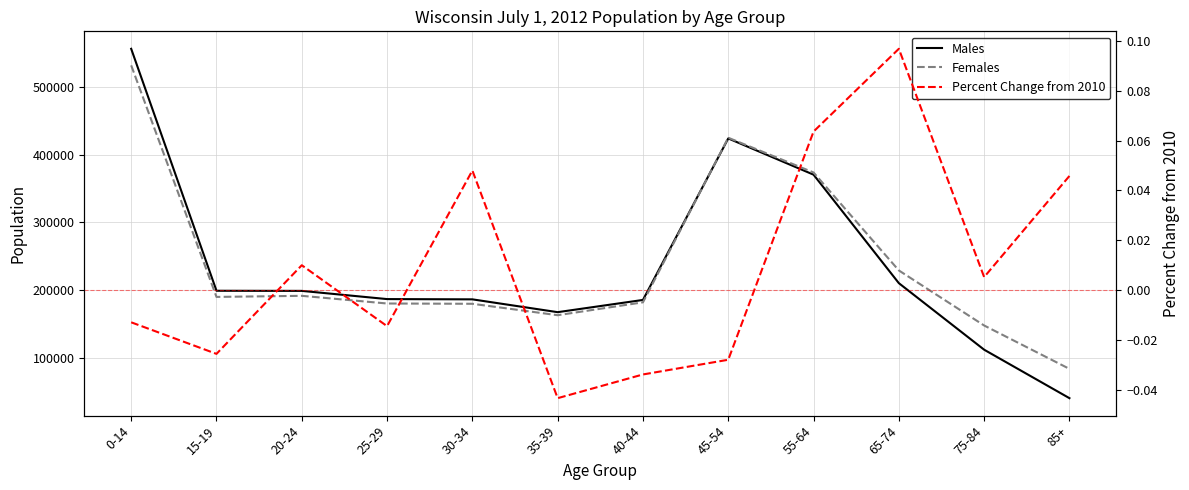

Where do Females and Males first cross each other?

40-44 and 45-54